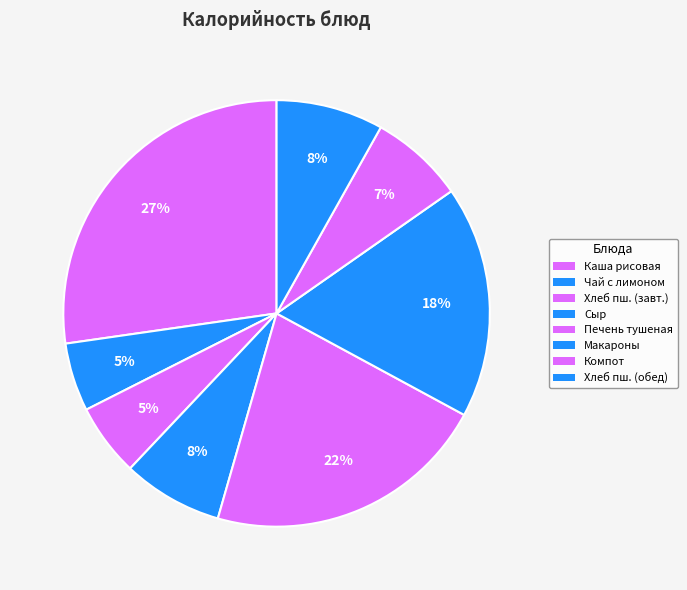

To the nearest percent, what is the difference between the largest and smallest slice percentages?

22%